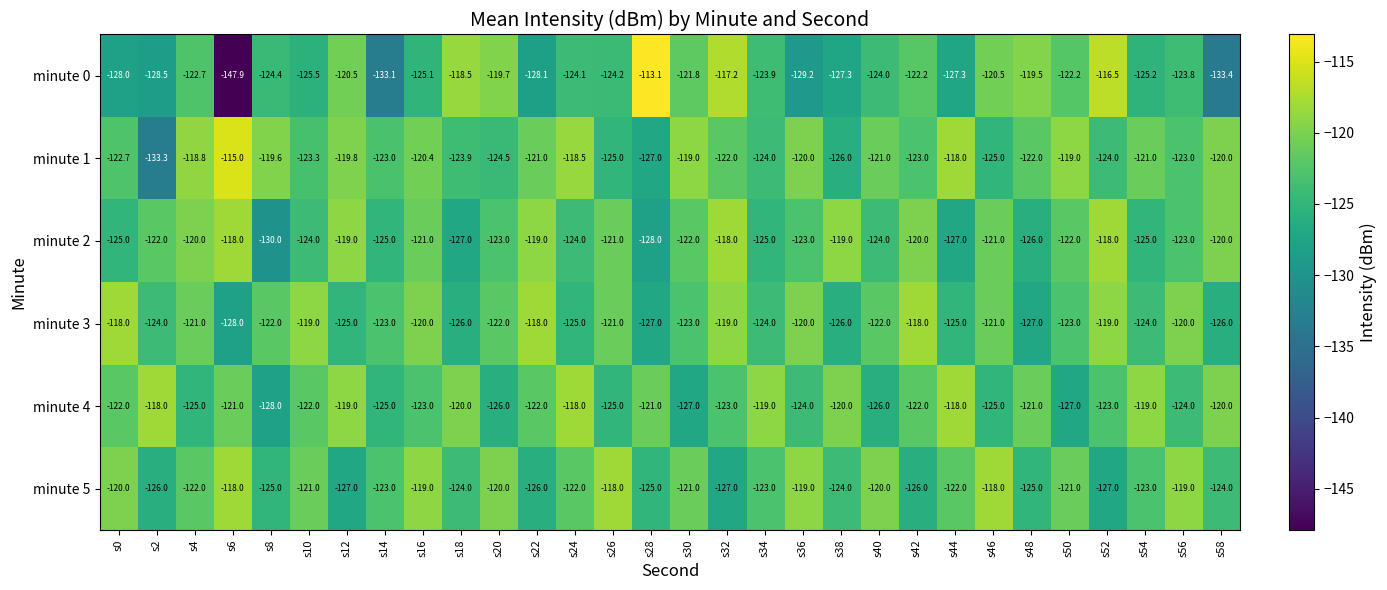

How many data points in minute 4 are above -122?

12